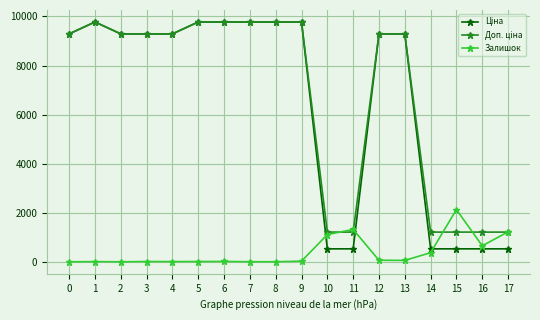

Between which two adjacent categories do Залишок and Доп. ціна first intersect?

10 and 11